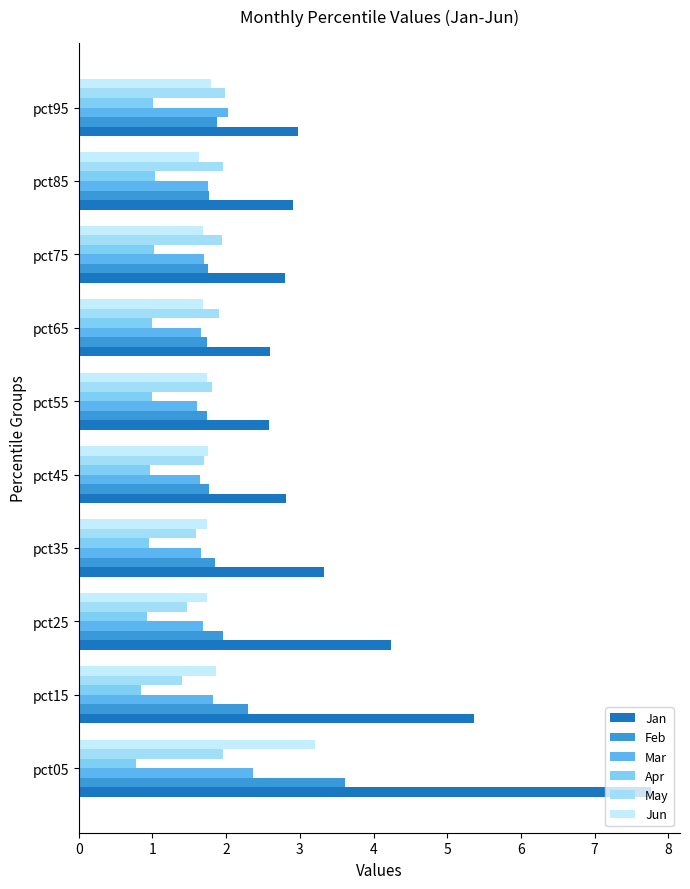

Count the number of data series in this chart.

6